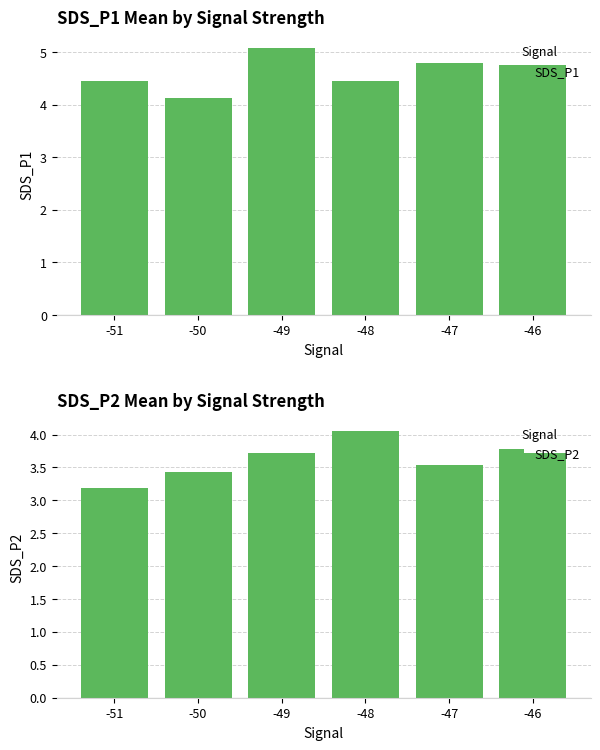

List the series in order of their peak value, lowest first.

SDS_P2, SDS_P1